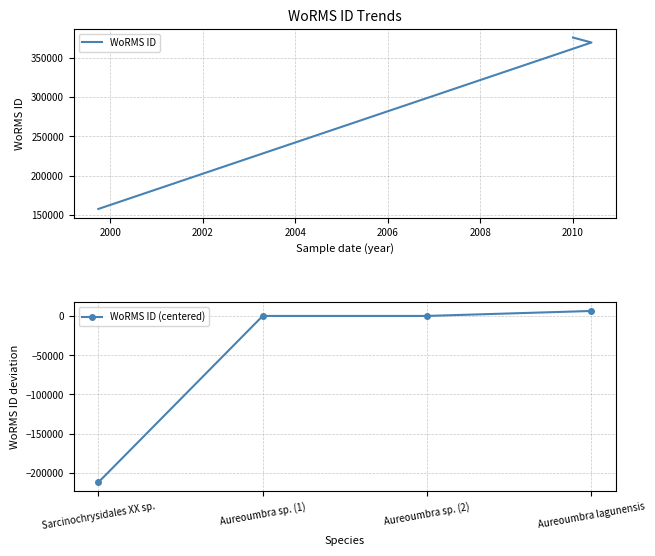

List the series in order of their overall mean, lowest first.

WoRMS ID (centered), WoRMS ID